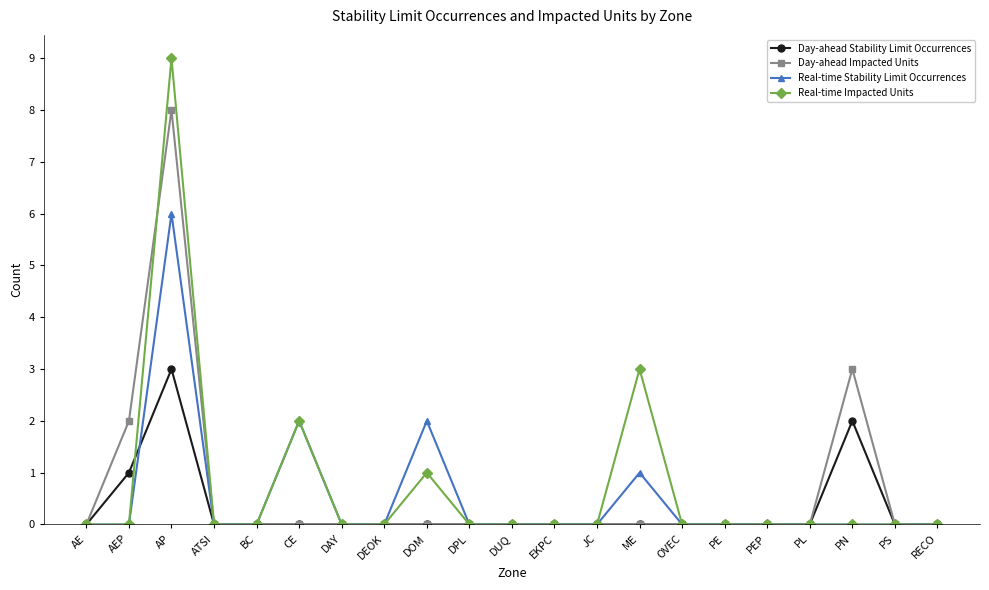

Is it true that Day-ahead Impacted Units equals -3 at ME?

False